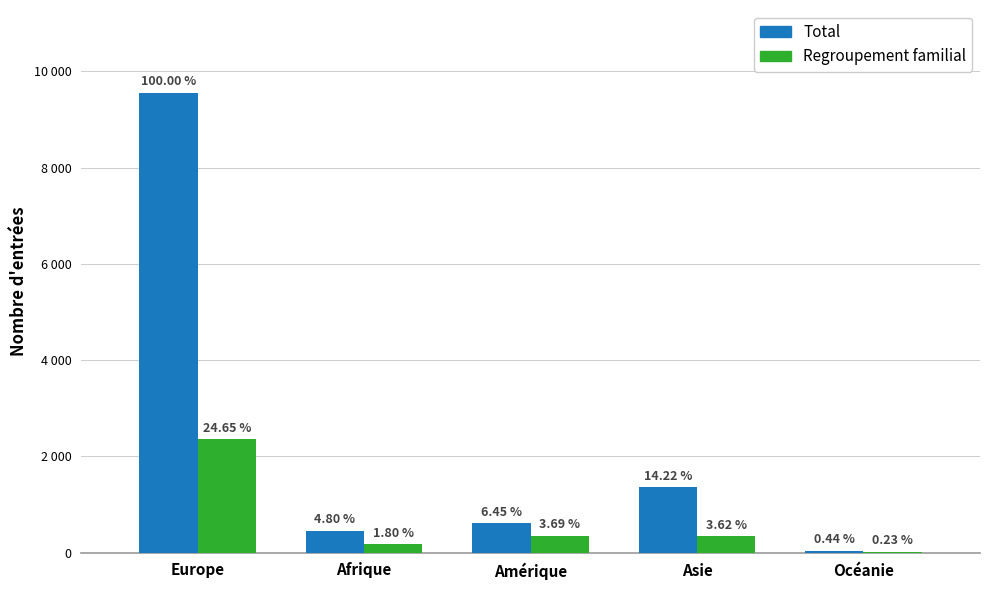

What are all the series names shown in the legend?

Total, Regroupement familial